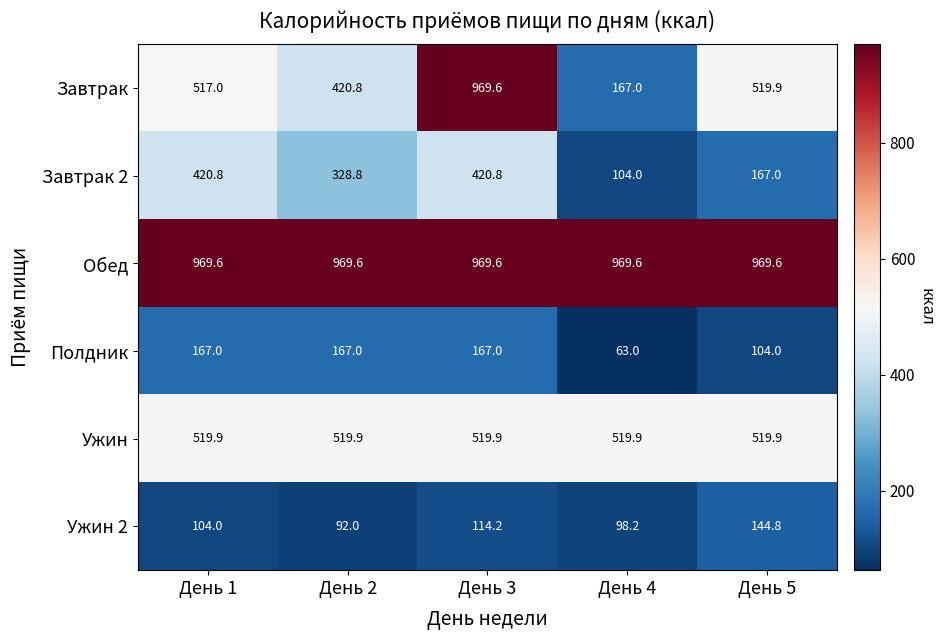

Reading left to right, list all the values displayed in this chart.

Завтрак: День 1=517.0	День 2=420.8	День 3=969.6	День 4=167.0	День 5=519.9
Завтрак 2: День 1=420.8	День 2=328.8	День 3=420.8	День 4=104.0	День 5=167.0
Обед: День 1=969.6	День 2=969.6	День 3=969.6	День 4=969.6	День 5=969.6
Полдник: День 1=167.0	День 2=167.0	День 3=167.0	День 4=63.0	День 5=104.0
Ужин: День 1=519.9	День 2=519.9	День 3=519.9	День 4=519.9	День 5=519.9
Ужин 2: День 1=104.0	День 2=92.0	День 3=114.2	День 4=98.2	День 5=144.8